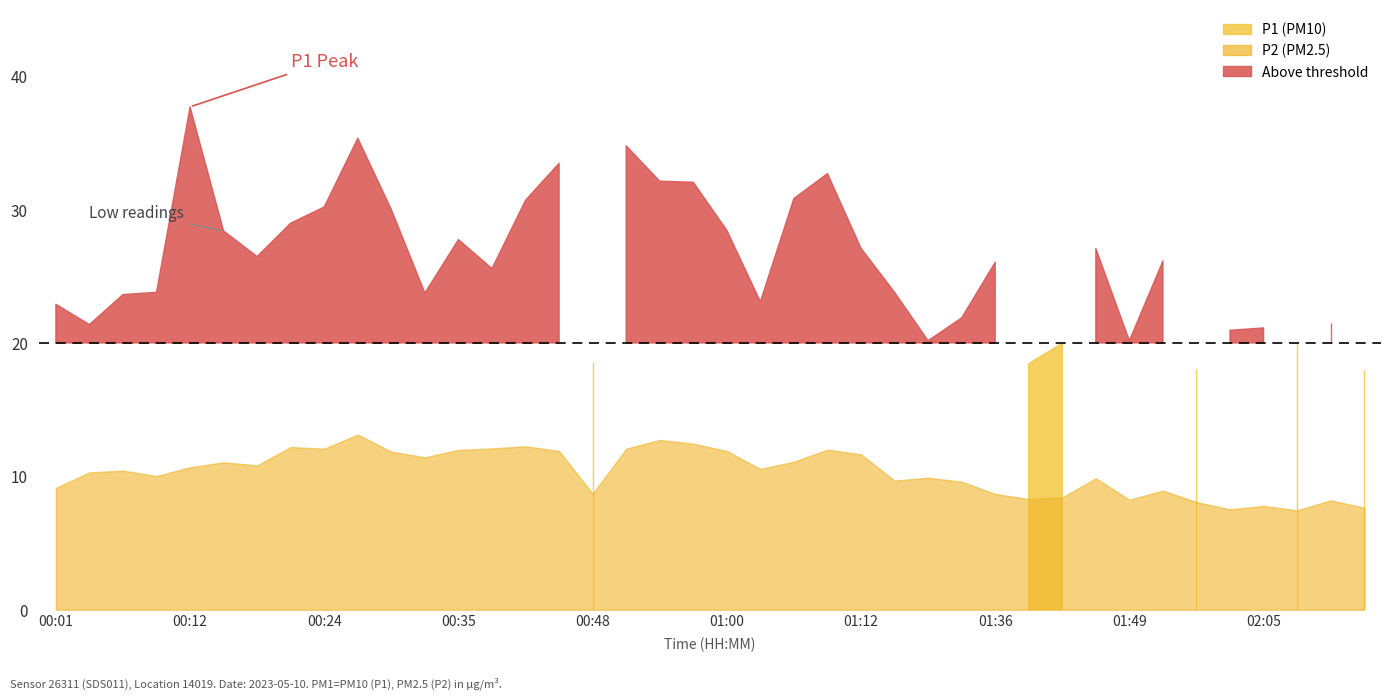

Reading left to right, extract all data points from this chart.

P1: 22.9	21.4	23.6	23.8	37.7	28.4	26.5	29.0	30.2	35.4	30.0	23.8	27.8	25.6	30.7	33.5	18.6	34.8	32.1	32.0	28.4	23.1	30.8	32.7	27.1	23.8	20.2	21.9	26.1	18.4	20.0	27.1	20.2	26.1	18.0	20.9	21.1	19.9	21.5	17.9
P2: 9.1	10.3	10.4	10.0	10.7	11.1	10.8	12.2	12.1	13.1	11.8	11.4	12.0	12.1	12.2	11.9	8.7	12.1	12.7	12.4	11.9	10.6	11.1	12.0	11.7	9.7	9.9	9.6	8.7	8.3	8.4	9.8	8.2	8.9	8.1	7.5	7.8	7.5	8.2	7.7